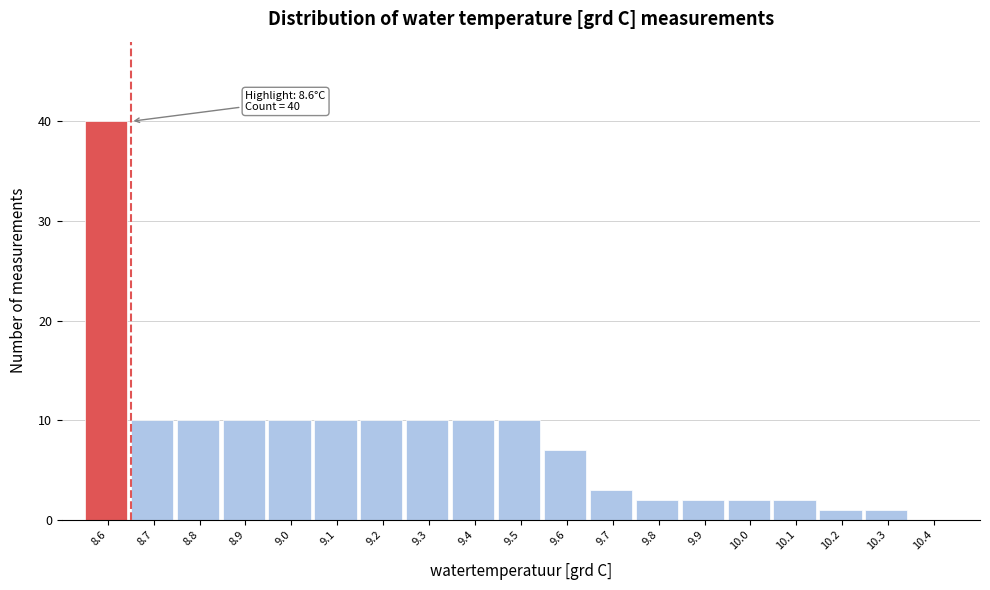

Which range on the x-axis has the tallest bar?

8.55 to 8.65